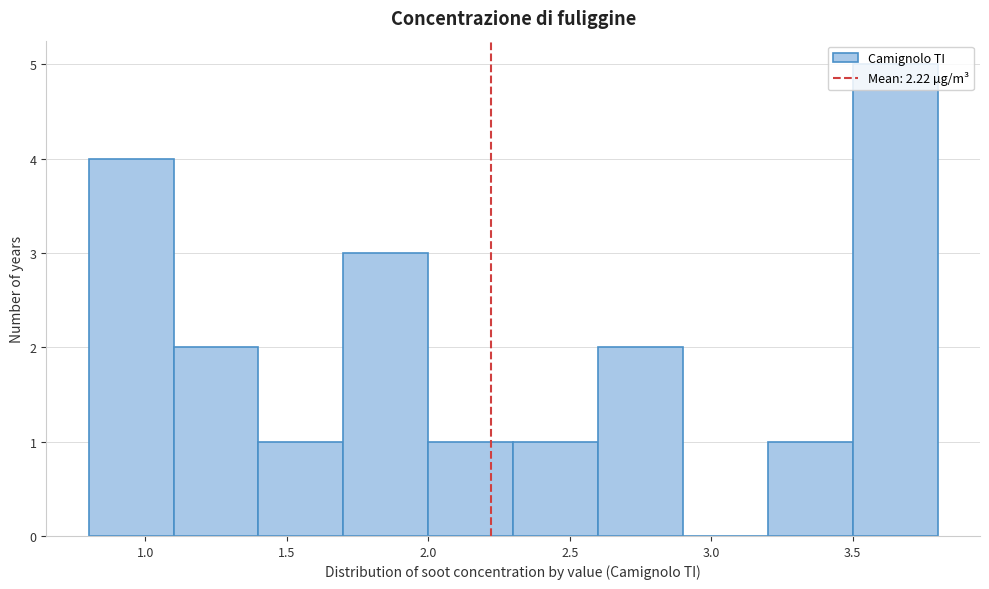

Over which range of the x-axis is the bar tallest?

3.5 to 3.8